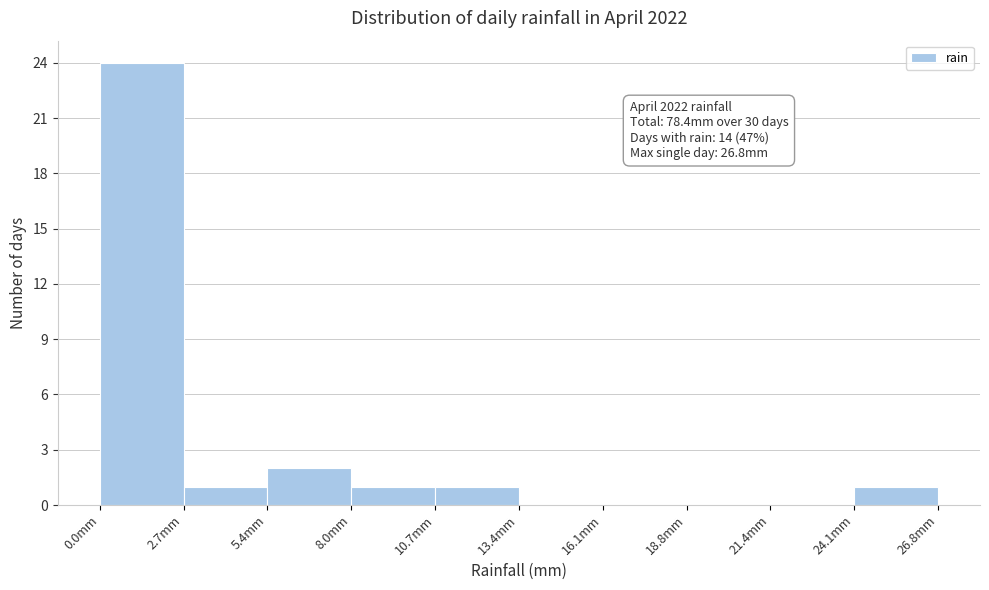

Over which range of the x-axis is the bar tallest?

0.0 to 2.5